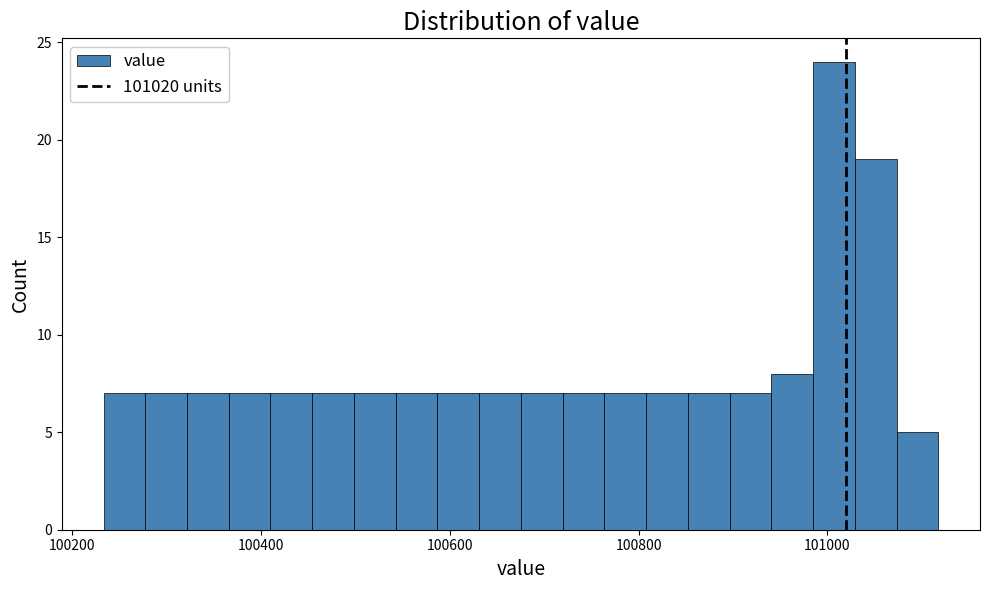

Around what value on the x-axis is the tallest bar? Give the approximate position of its centre, as read against the axis.

101000